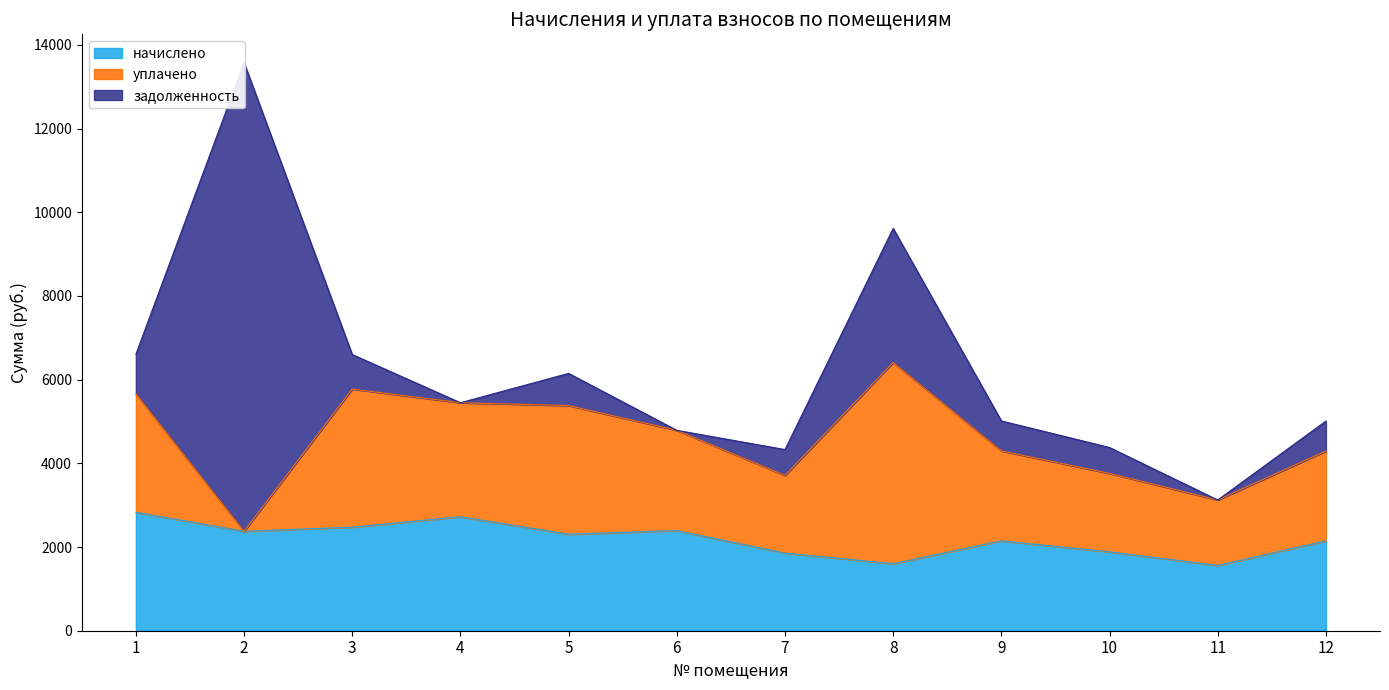

True or false: уплачено has a value of 8235.8 at 8.

False